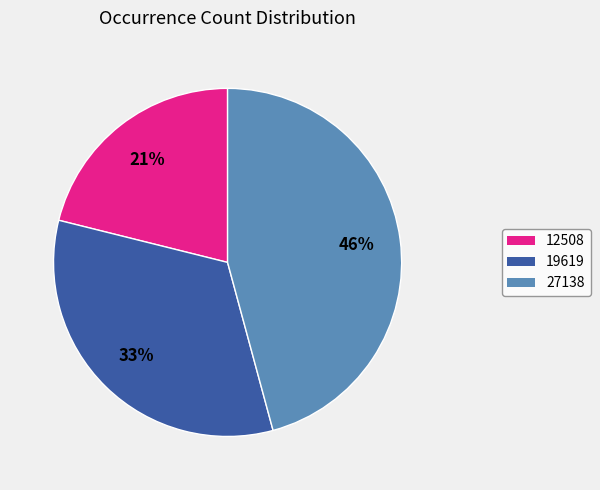

Is 12508 the majority of the pie?

No